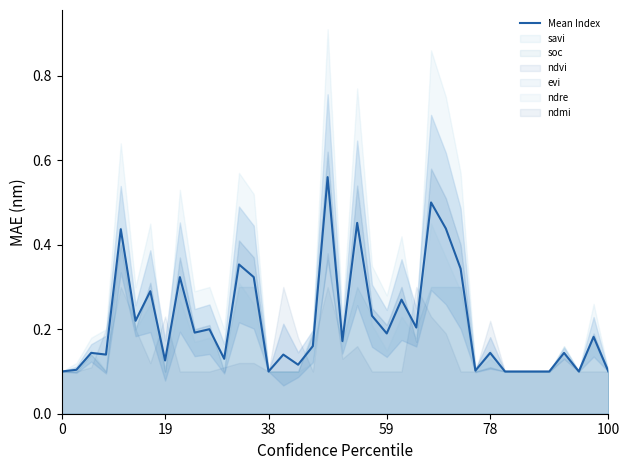

Is it true that Mean Index equals 0.1 at 100?

True